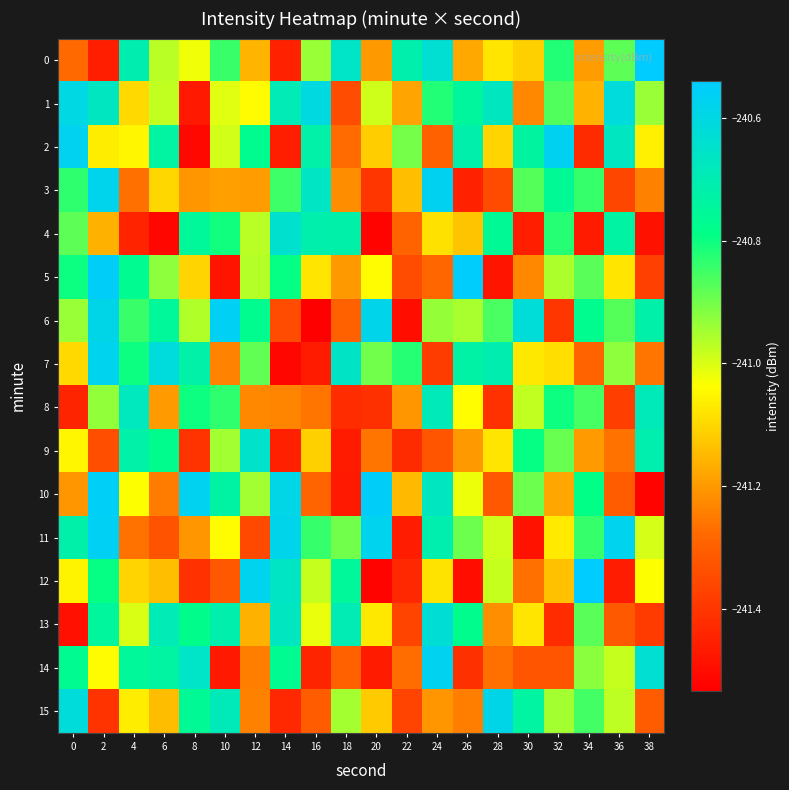

Which series changed the most between 4 and 14?

row_4